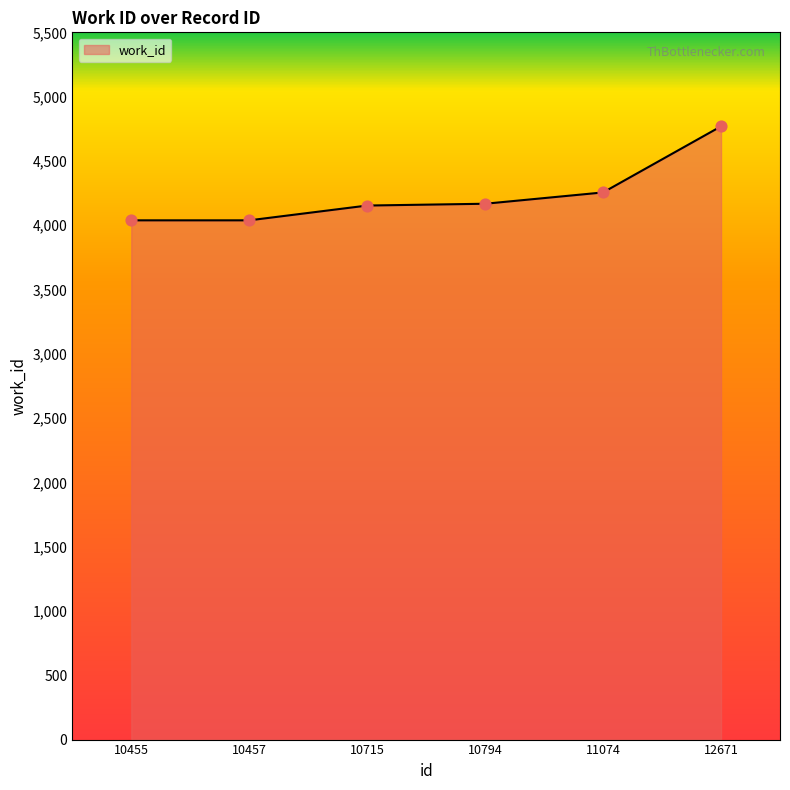

What is the change in value from 10715 to 10794?

+14